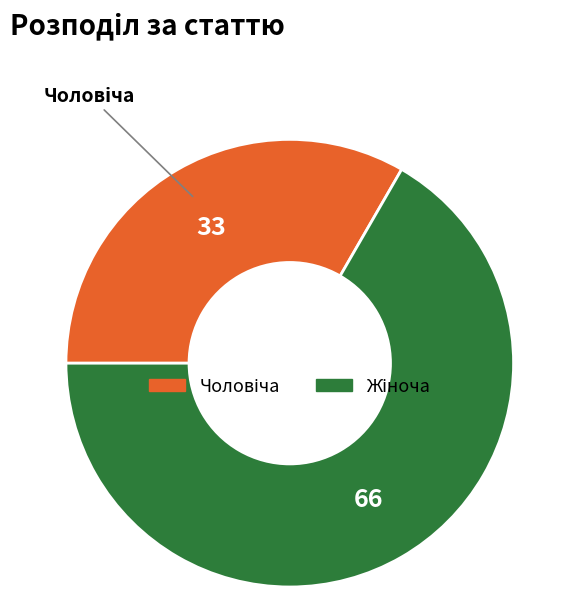

How many slices are in this pie chart?

2